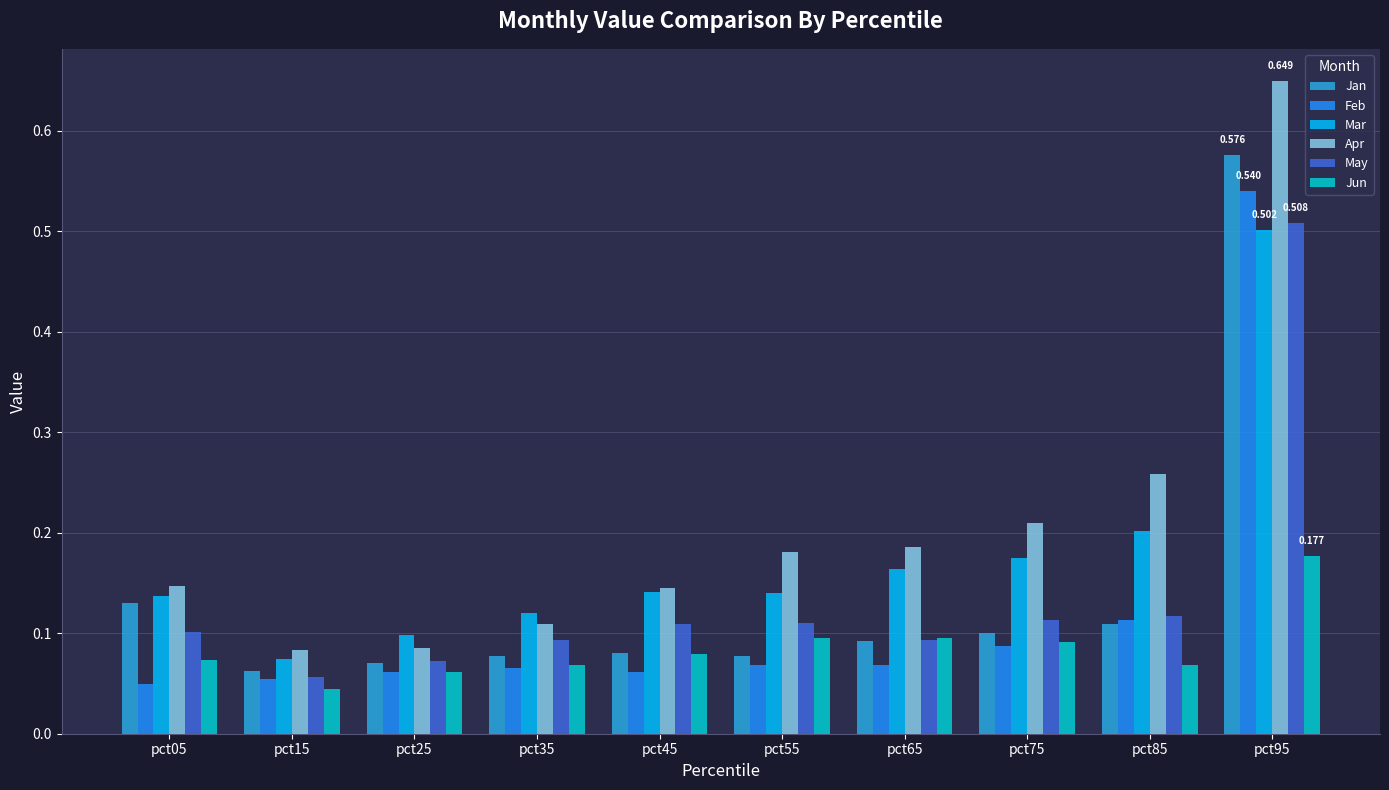

Which series has the largest total across all categories?

Apr